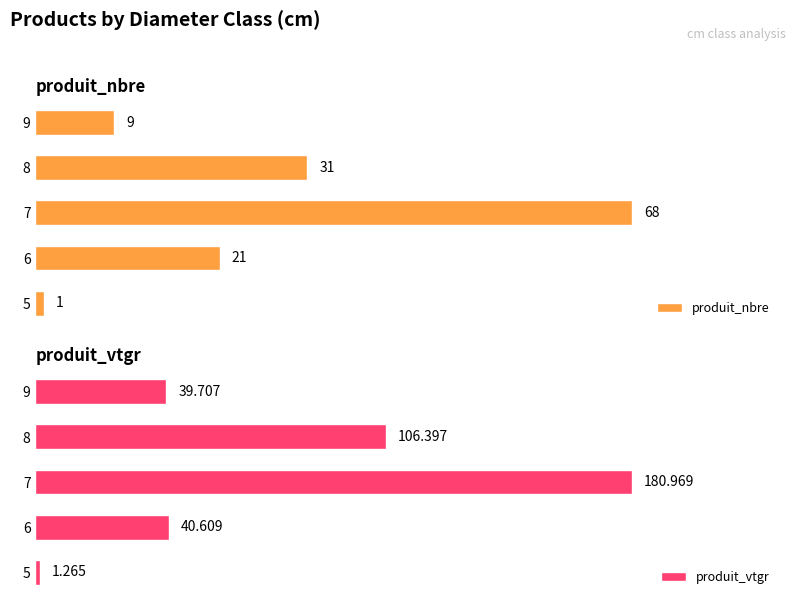

How many bars are there in each group?

2